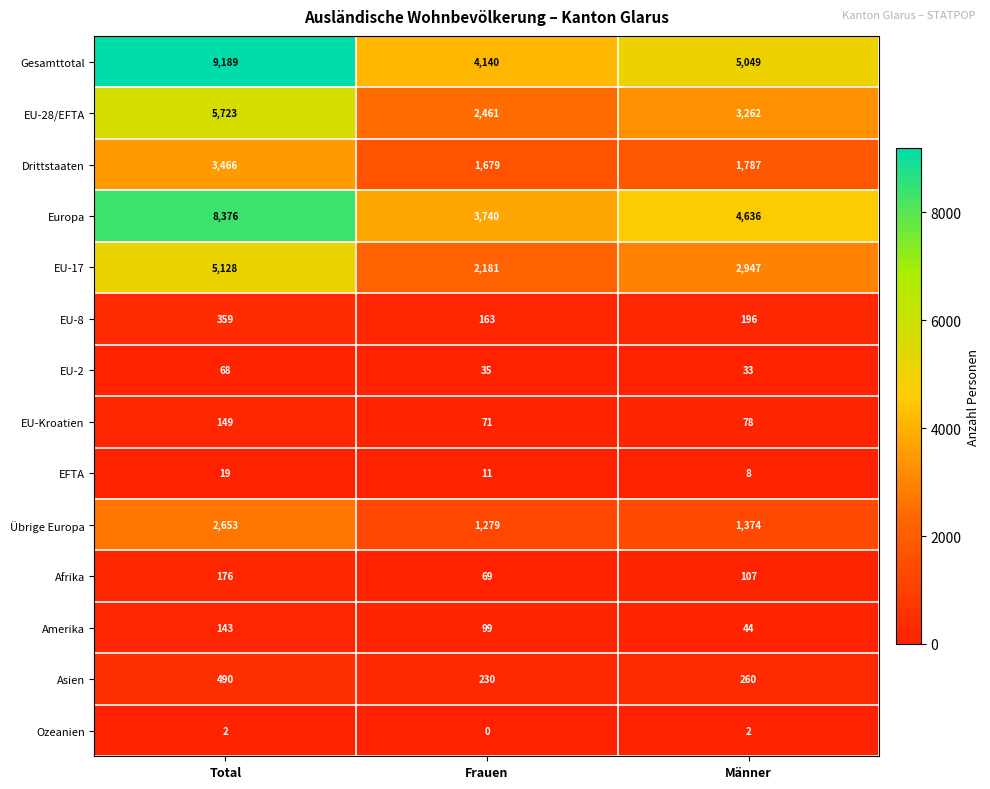

What is the maximum value shown in the chart?

9189